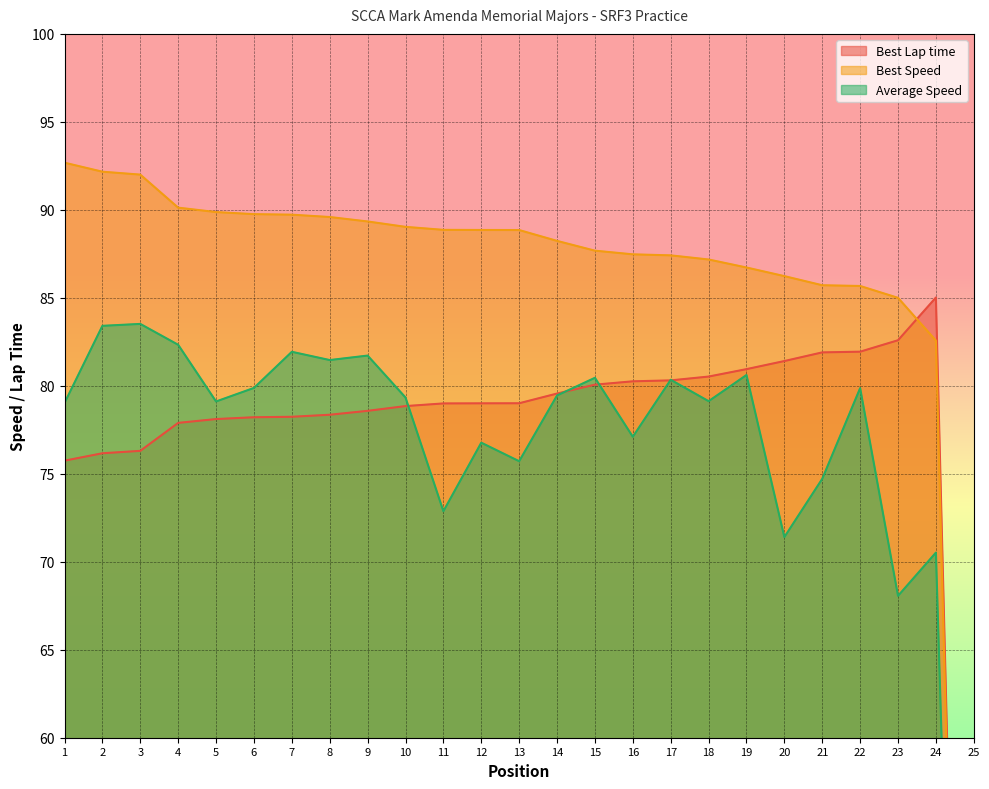

Is the value of Best Speed at 8 greater than the value of Average Speed at 17?

Yes